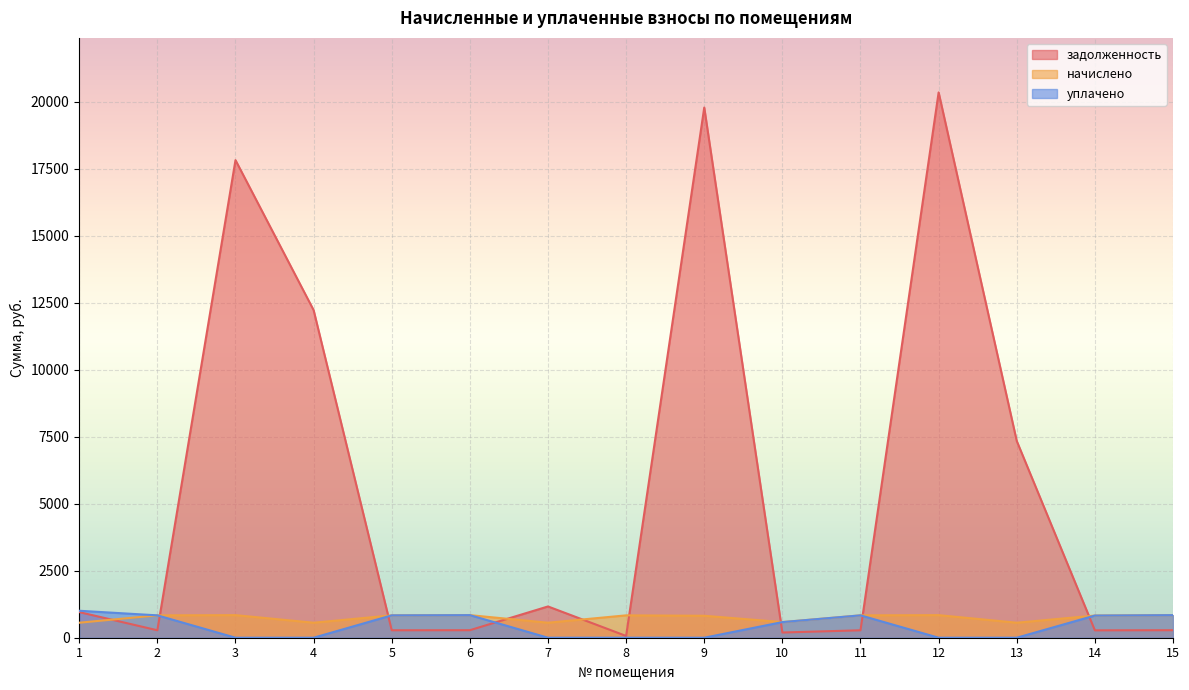

How many intersections are there between задолженность and начислено?

9